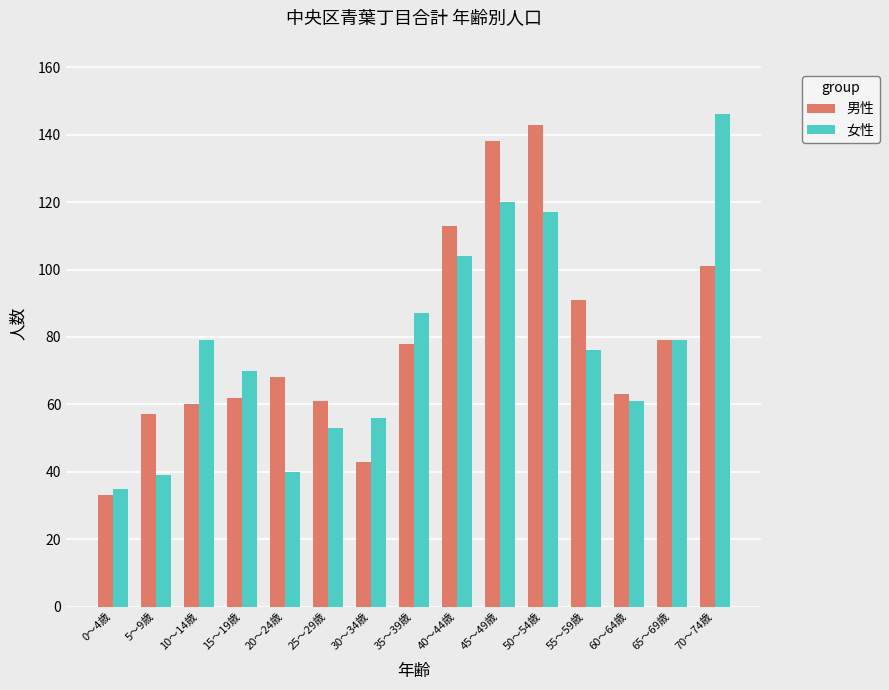

At how many categories does at least one series exceed 142?

2